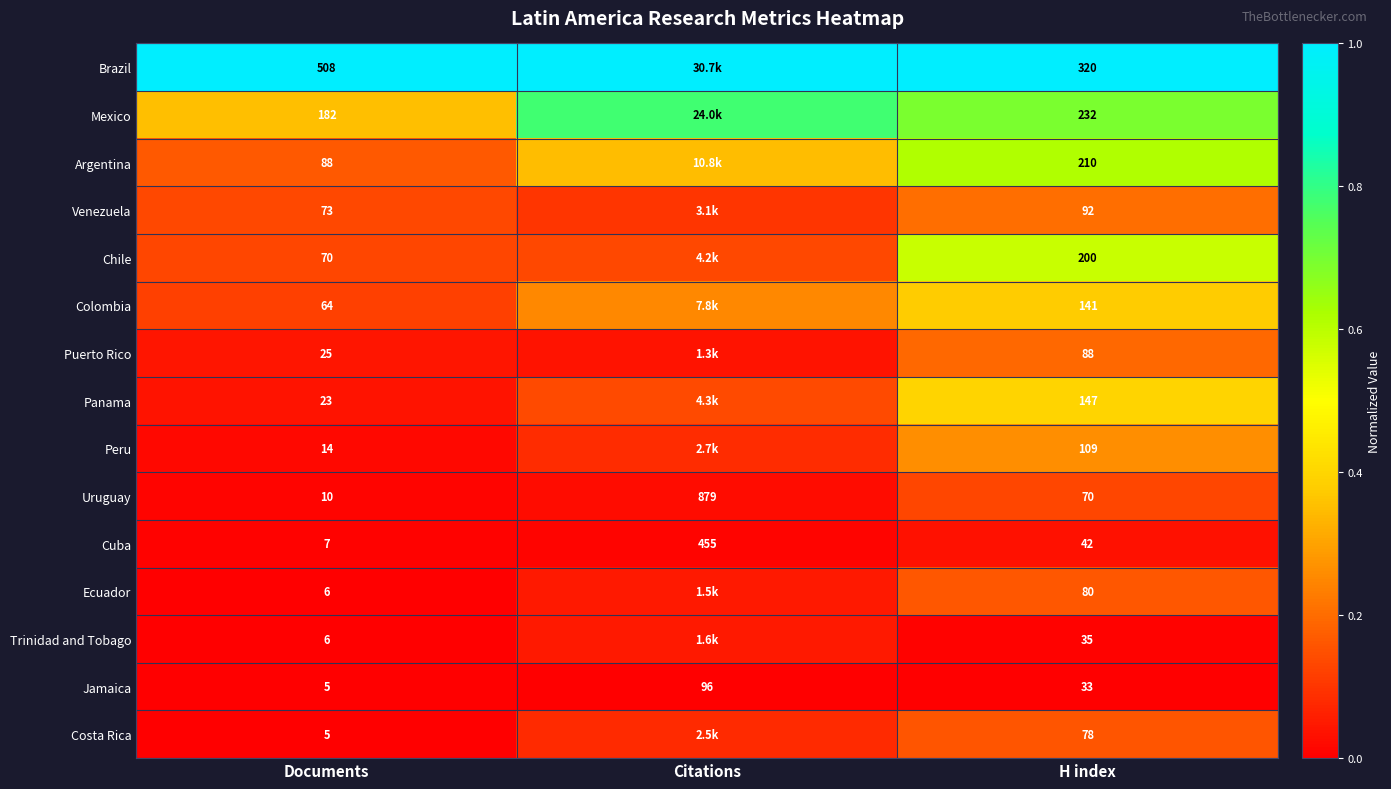

Which has a higher value, Citations or H index?

Citations